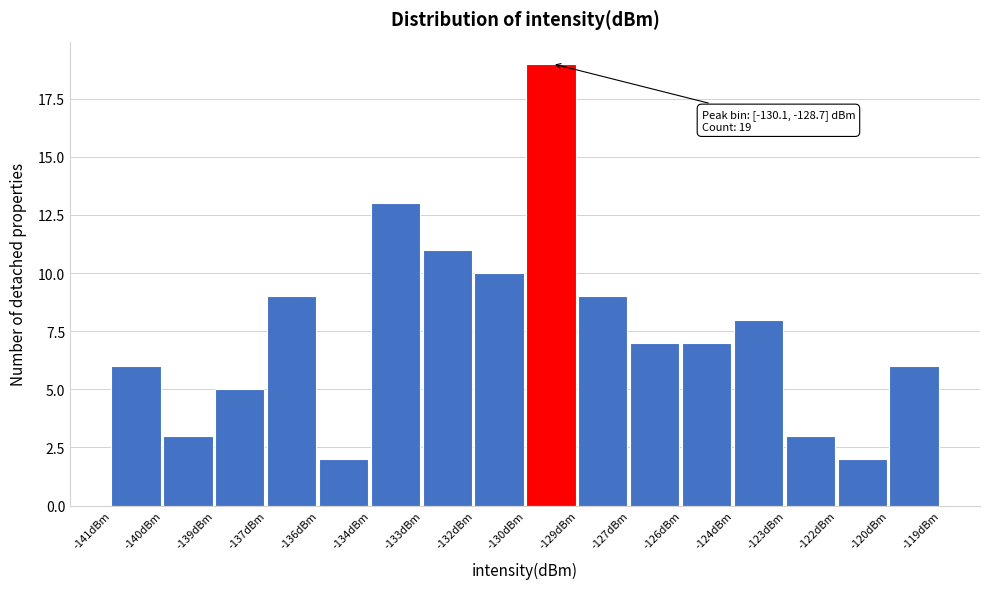

Reading left to right, list all the values displayed in this chart.

6	3	5	9	2	13	11	10	19	9	7	7	8	3	2	6